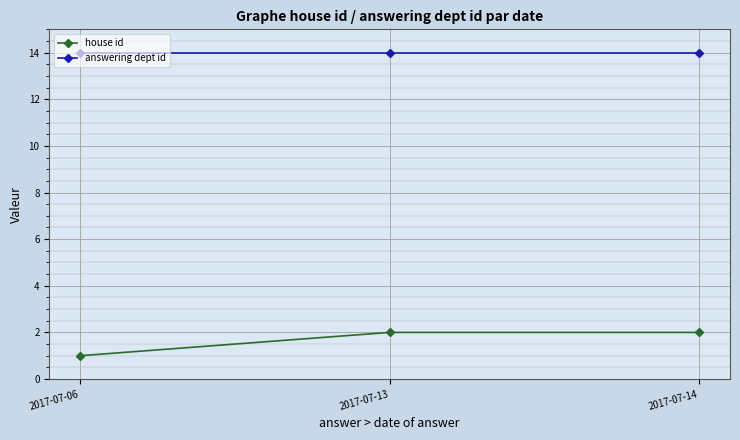

Reading right to left, extract all data points from this chart.

house id: 2	2	1
answering dept id: 14	14	14